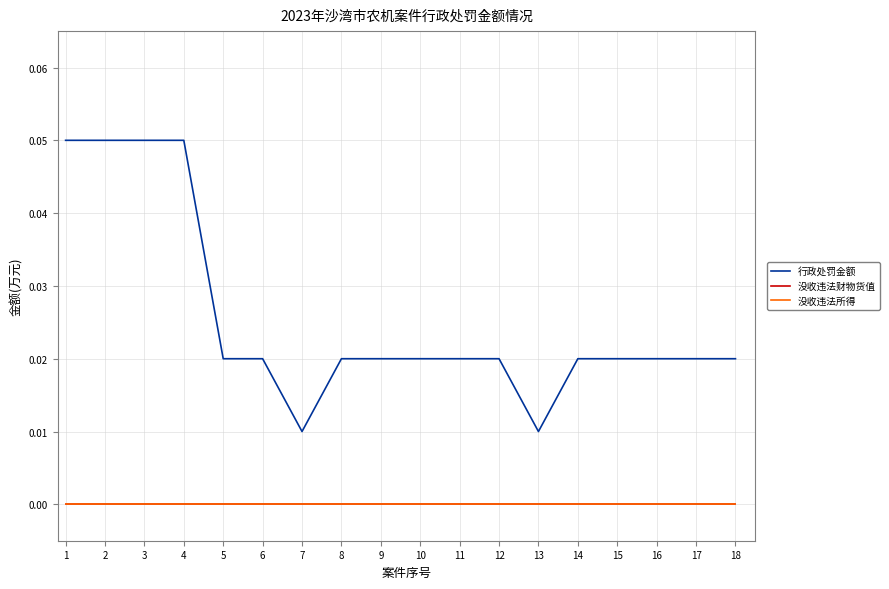

Does the chart have visible grid lines?

Yes